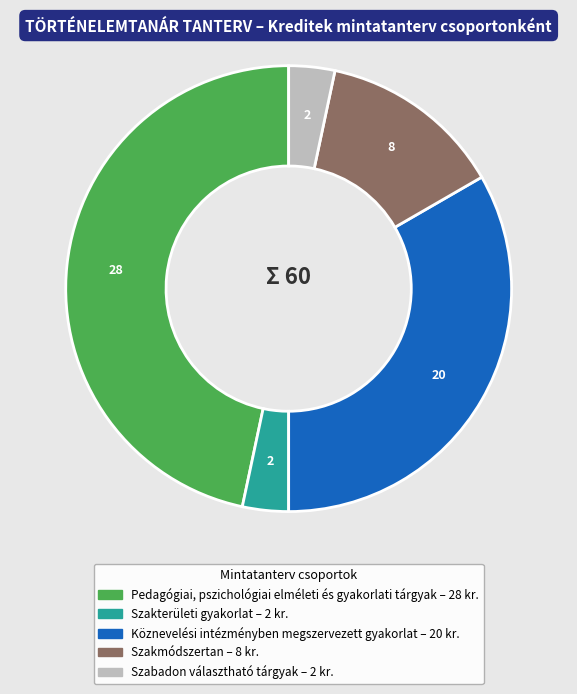

Is there any slice that represents more than half of the pie?

No